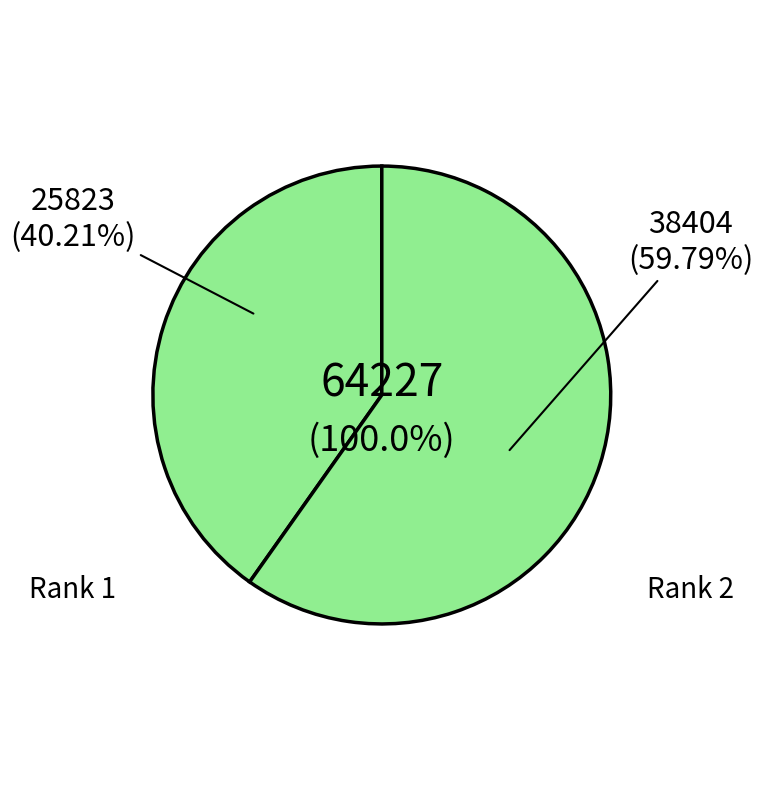

To the nearest percent, what is the average slice percentage?

50%